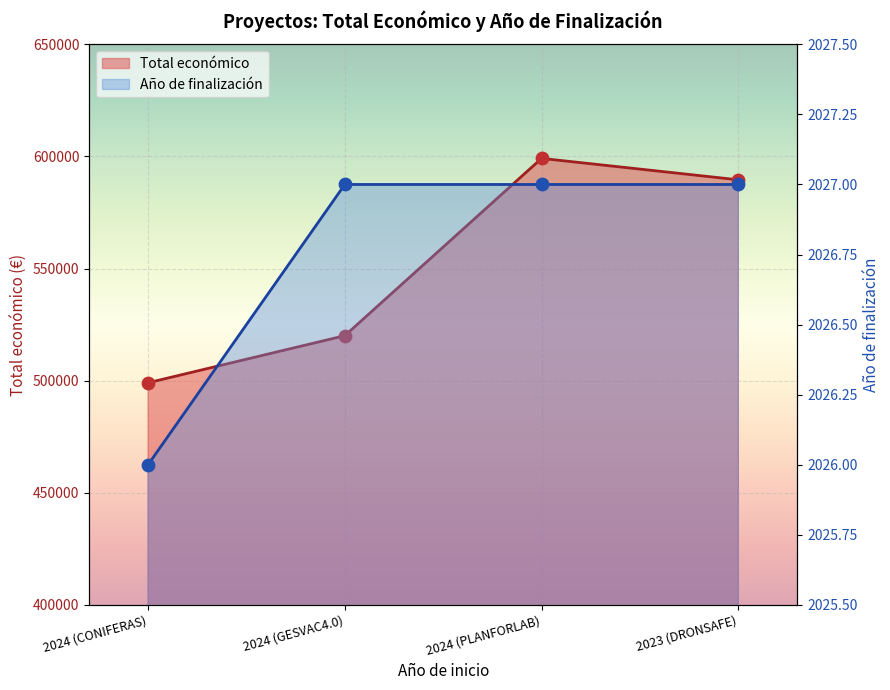

Which series has the largest total across all categories?

Total económico